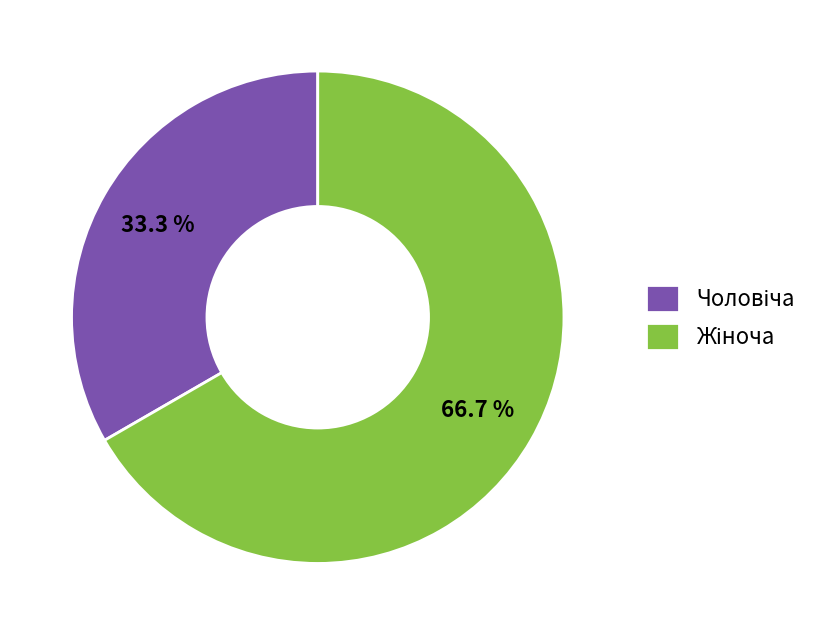

Does any single category account for the majority?

Yes